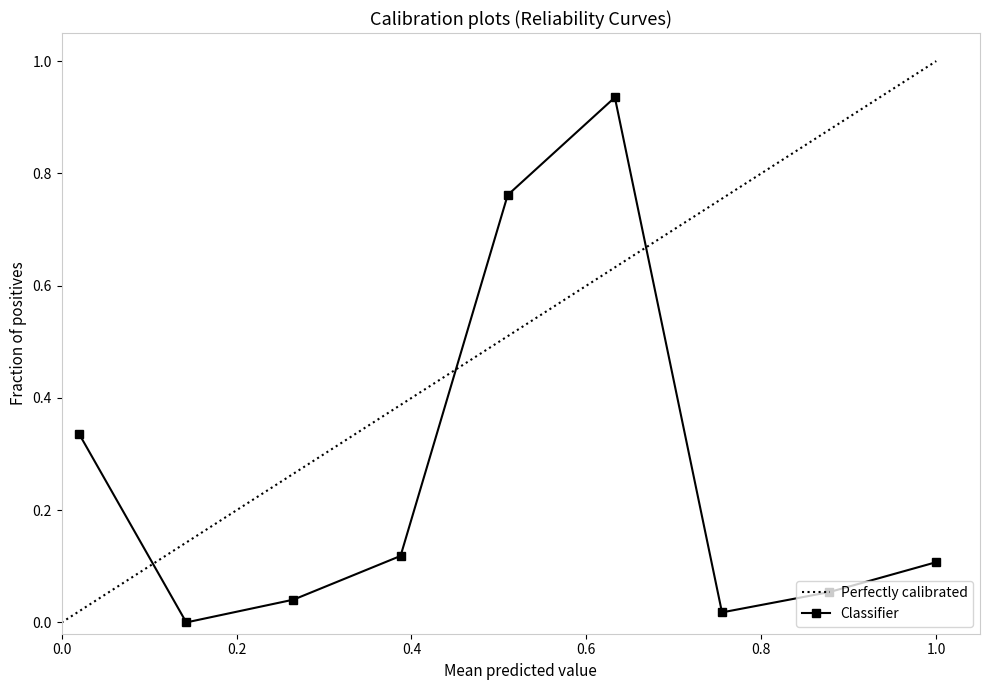

Which category has the highest value in the Perfectly calibrated series?

1.0